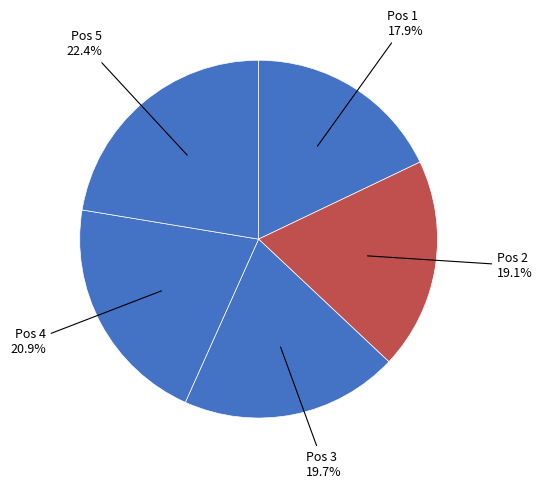

How many slices are in this pie chart?

5